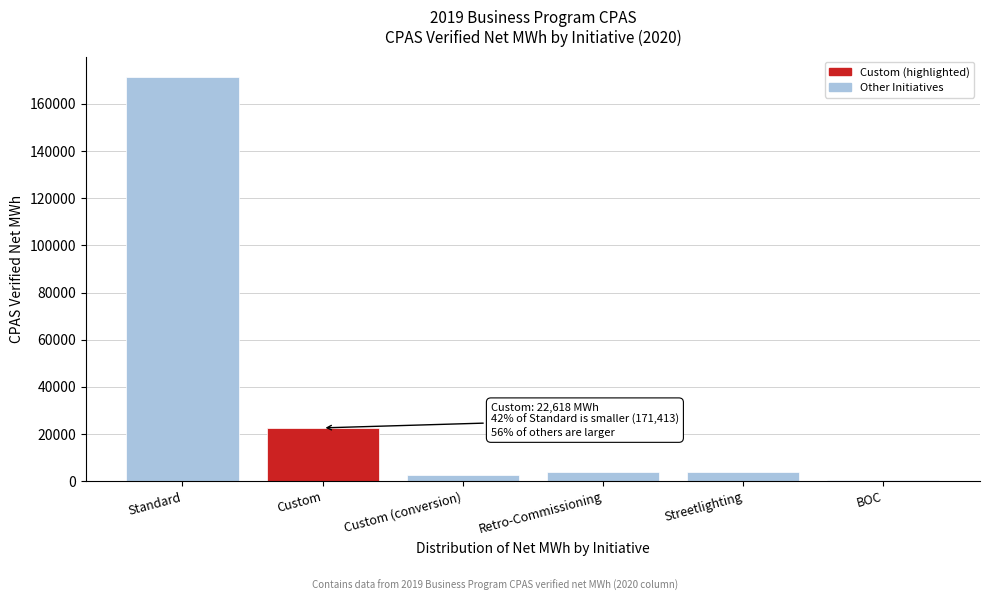

What is the sum of all values?

204996.6